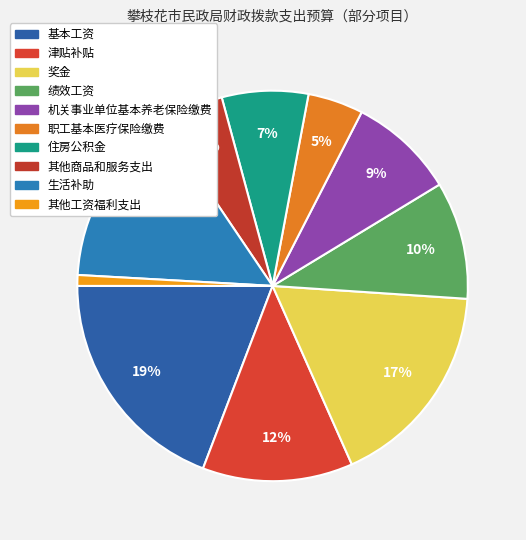

Does 绩效工资 account for over 50% of the chart?

No